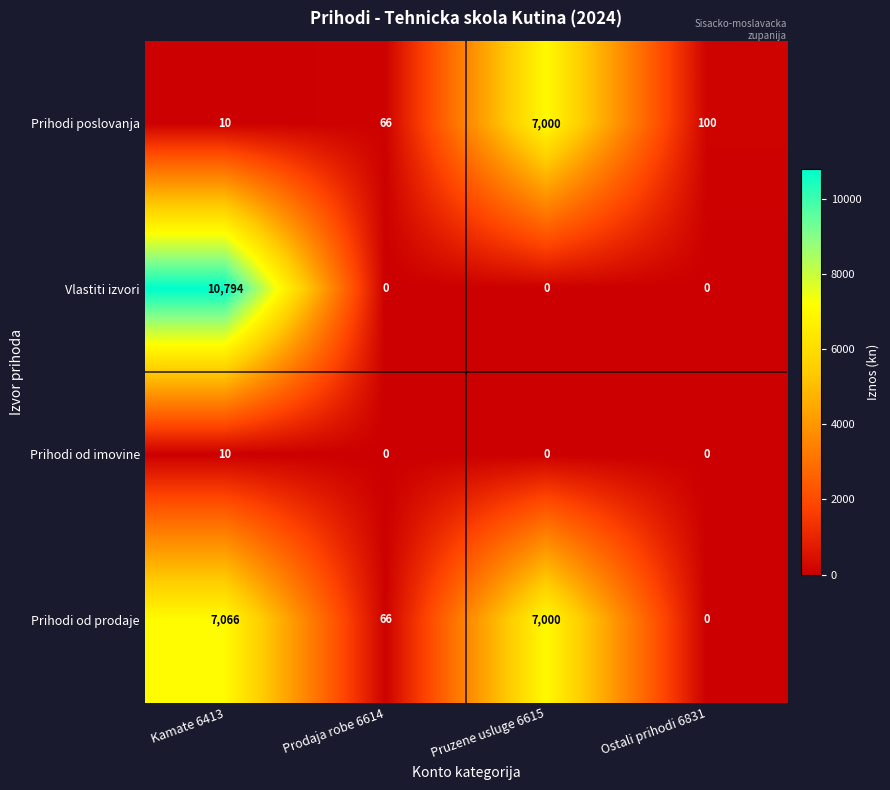

True or false: Prihodi poslovanja has a value of 29 at Ostali prihodi 6831.

False